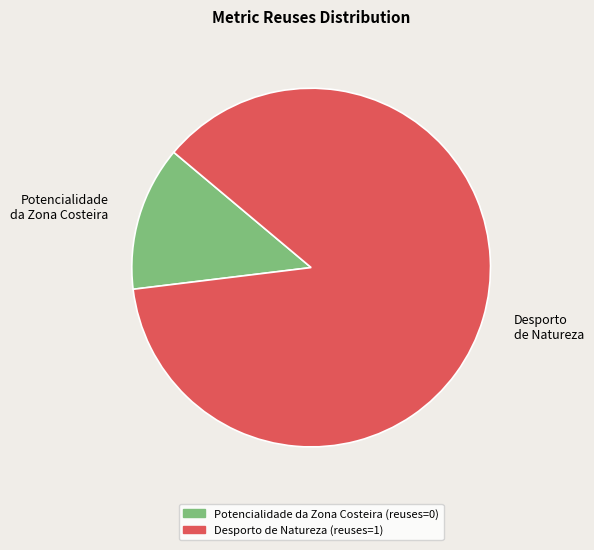

Which slice represents more than half of the pie?

Desporto de Natureza